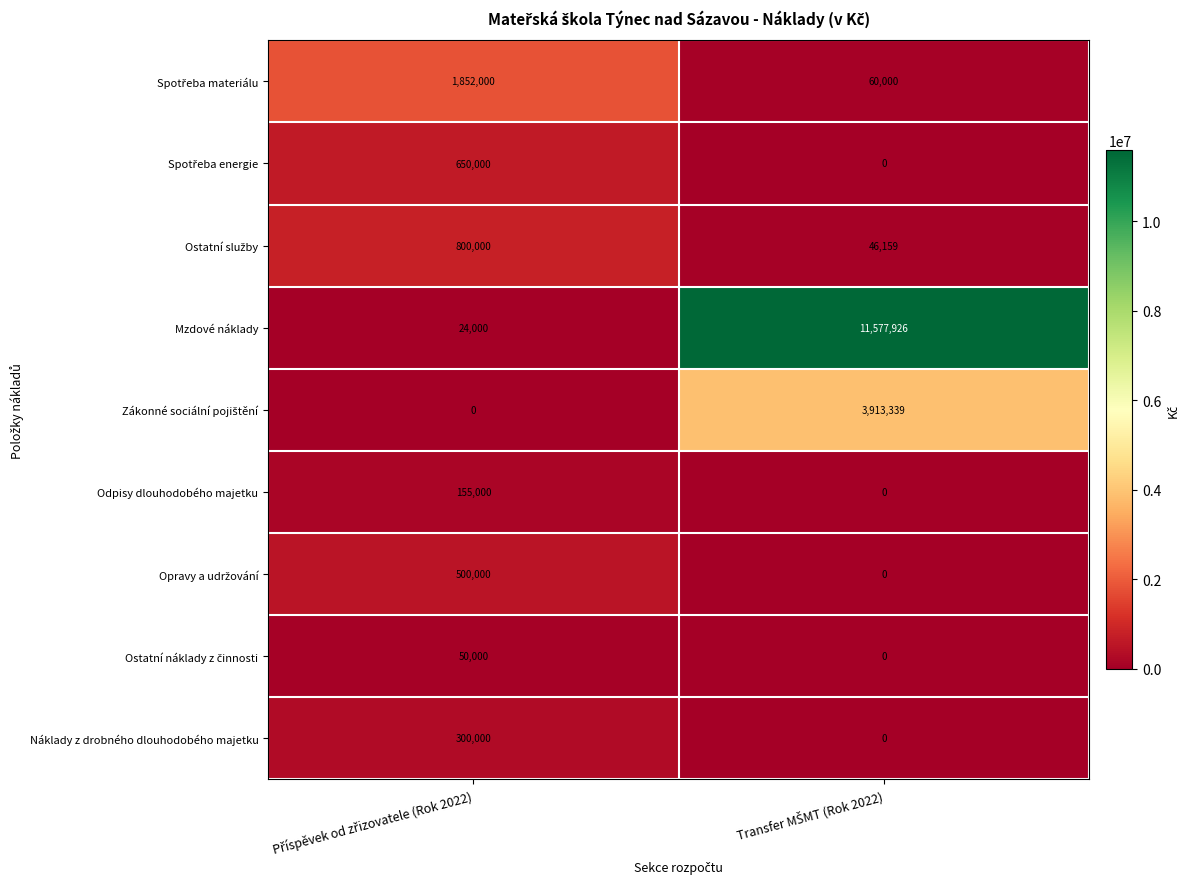

What is the sum of all Náklady z drobného dlouhodobého majetku values?

300000